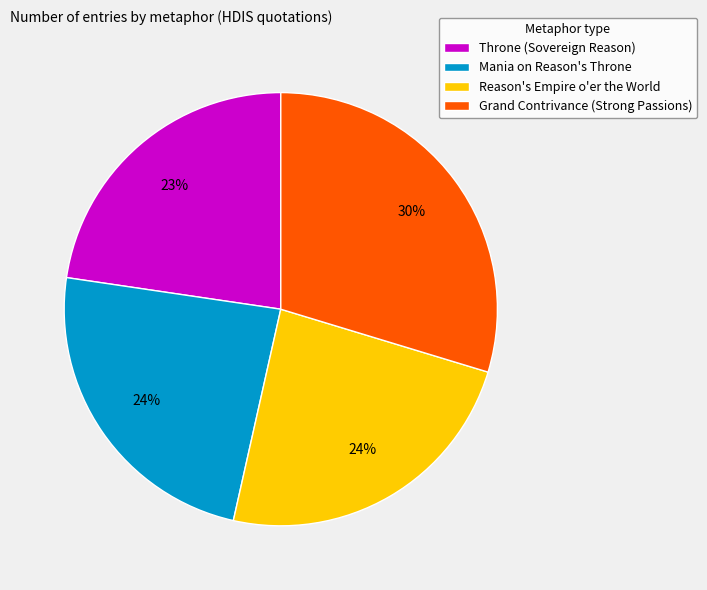

Is it true that Throne (Sovereign Reason) is 23% of the pie?

True